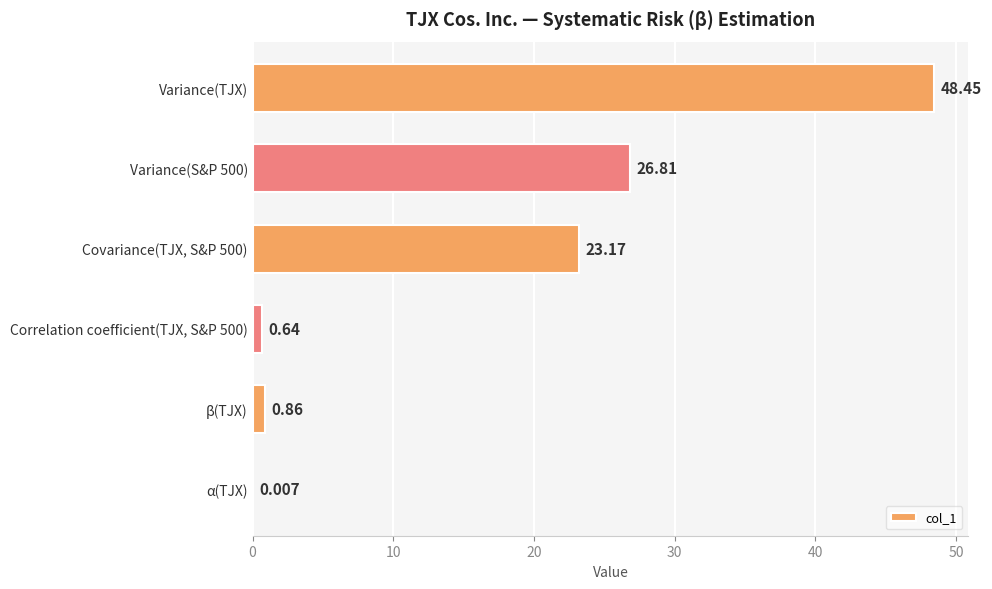

At which category does the chart reach its peak across all series?

Variance(TJX)